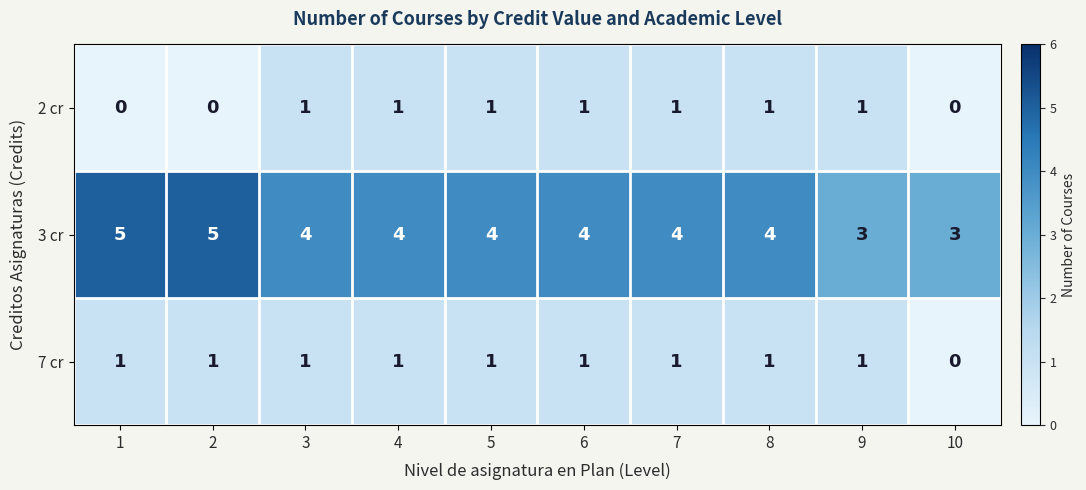

Count the 7 cr values in the range 1 to 2.

9